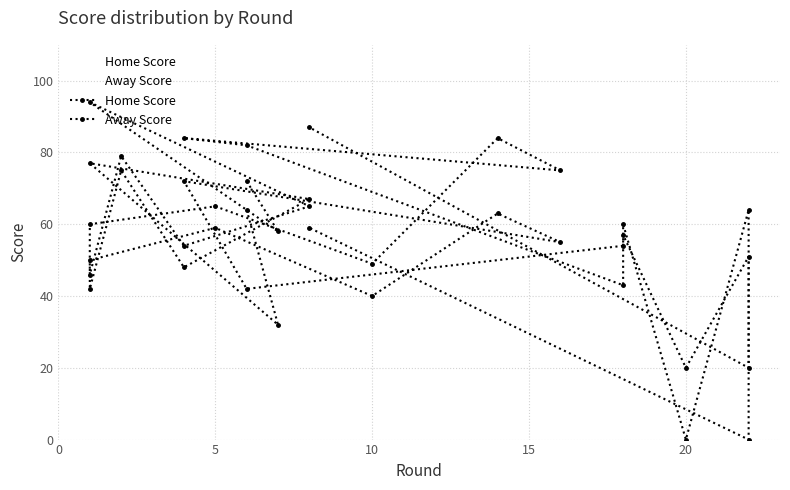

Does the chart have visible grid lines?

Yes